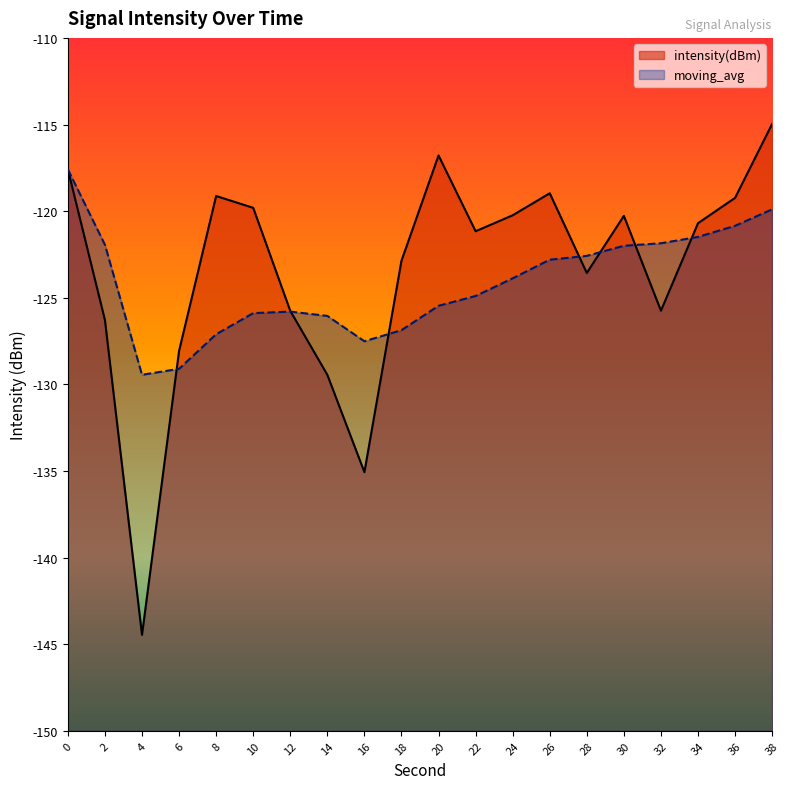

What is the sum of the moving_avg values at 12 and 2?

-247.7